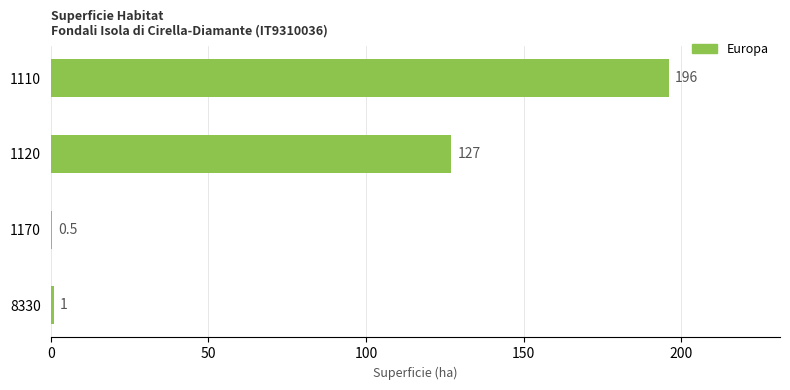

What is the maximum value shown in the chart?

196.0